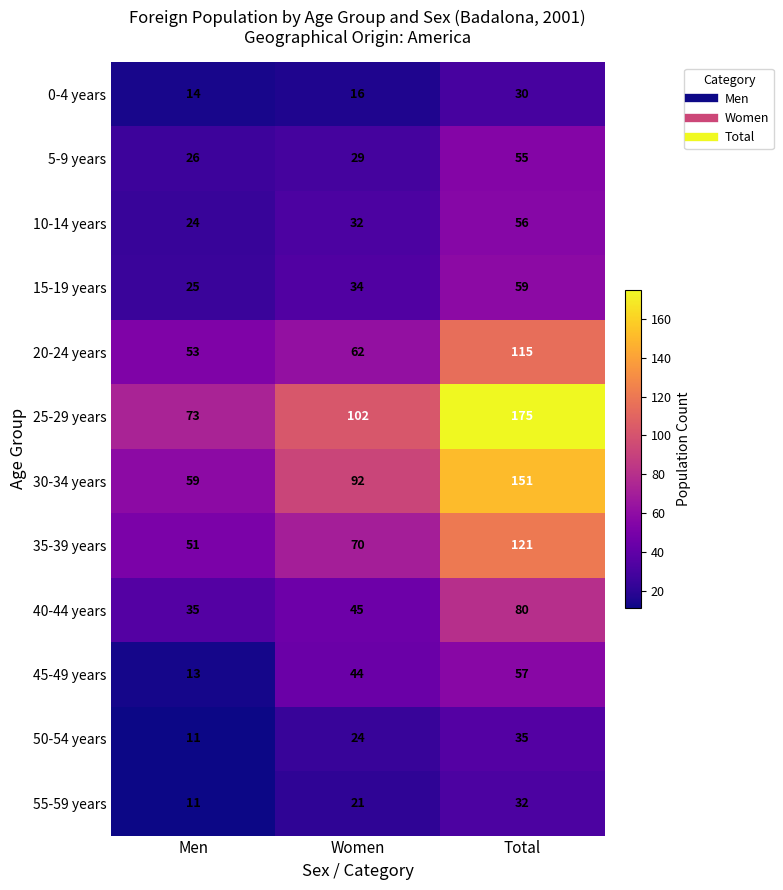

At which label is 15-19 years closest to 42?

Women